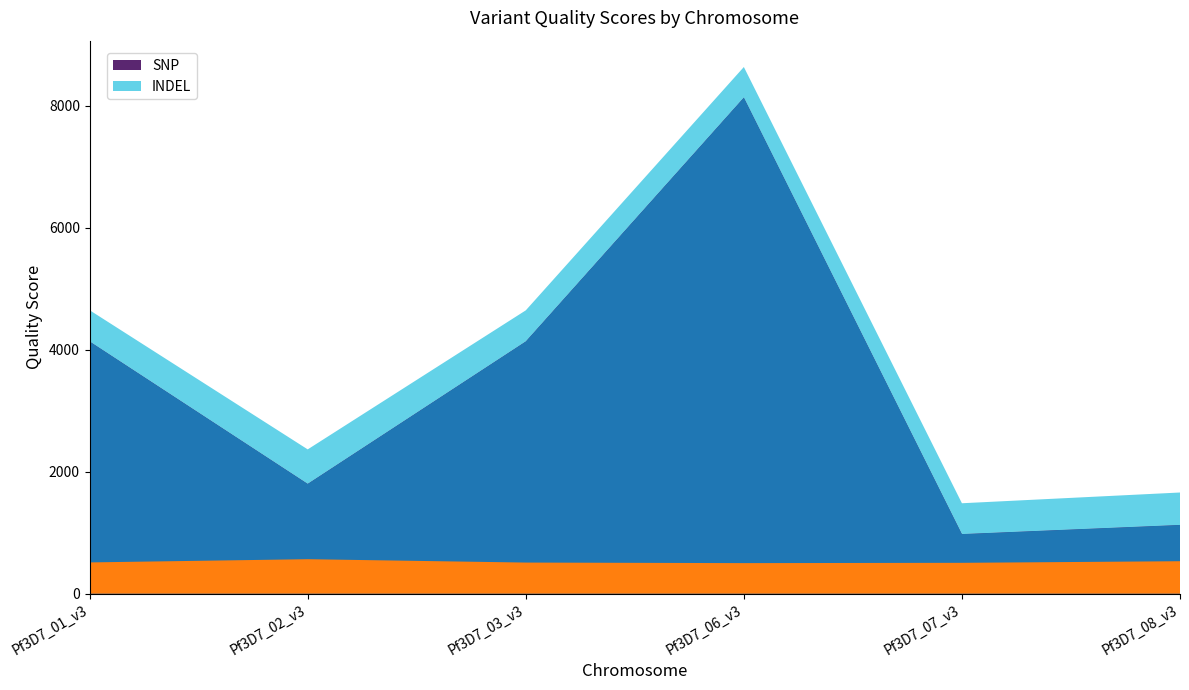

True or false: SNP has more than 2 points higher than both neighbors.

False